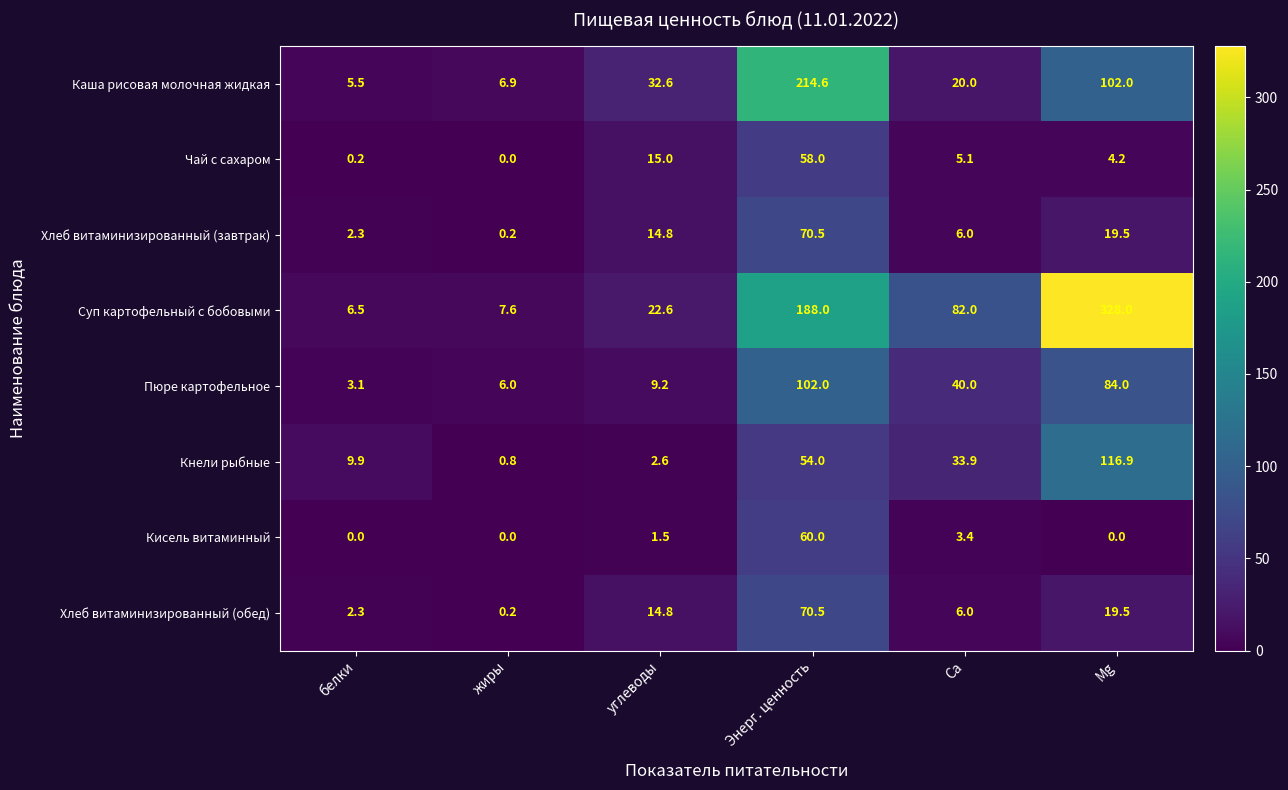

What is the sum of all Хлеб витаминизированный (завтрак) values?

113.3